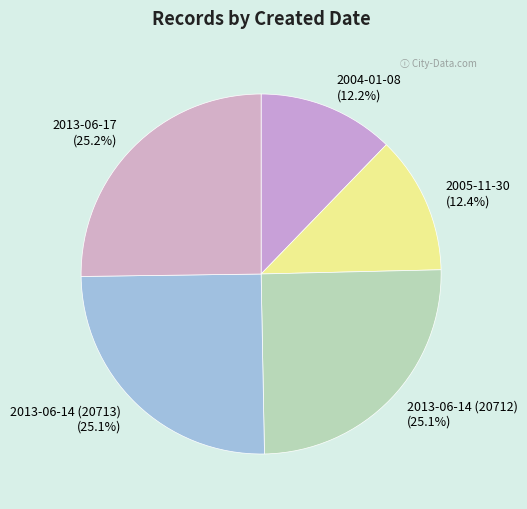

Is there any slice that represents more than half of the pie?

No